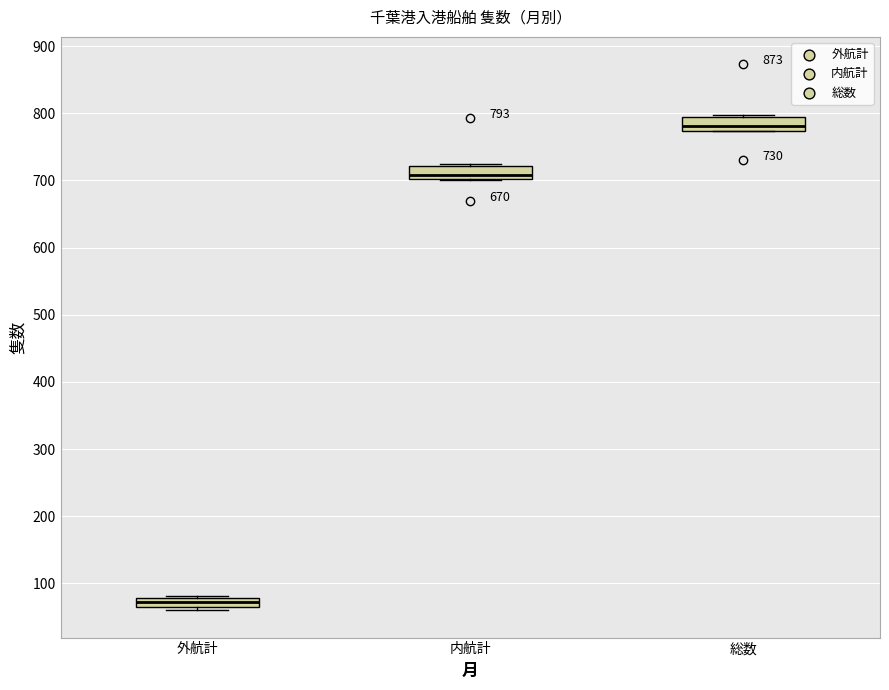

Which box's median line is the highest?

総数